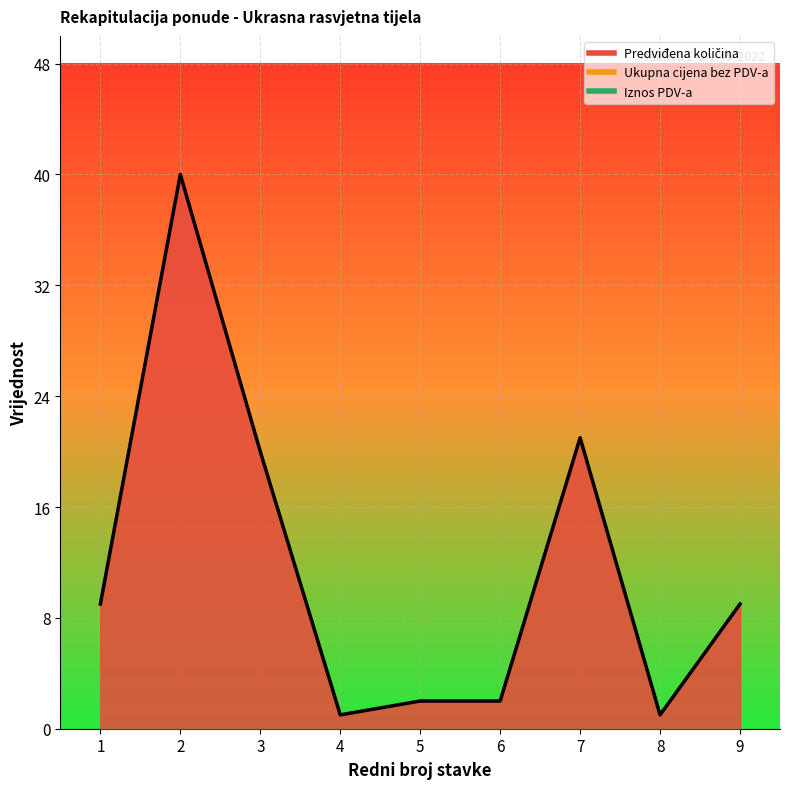

Is the value of Ukupna cijena bez PDV-a at 1 greater than the value of Predviđena količina at 3?

No